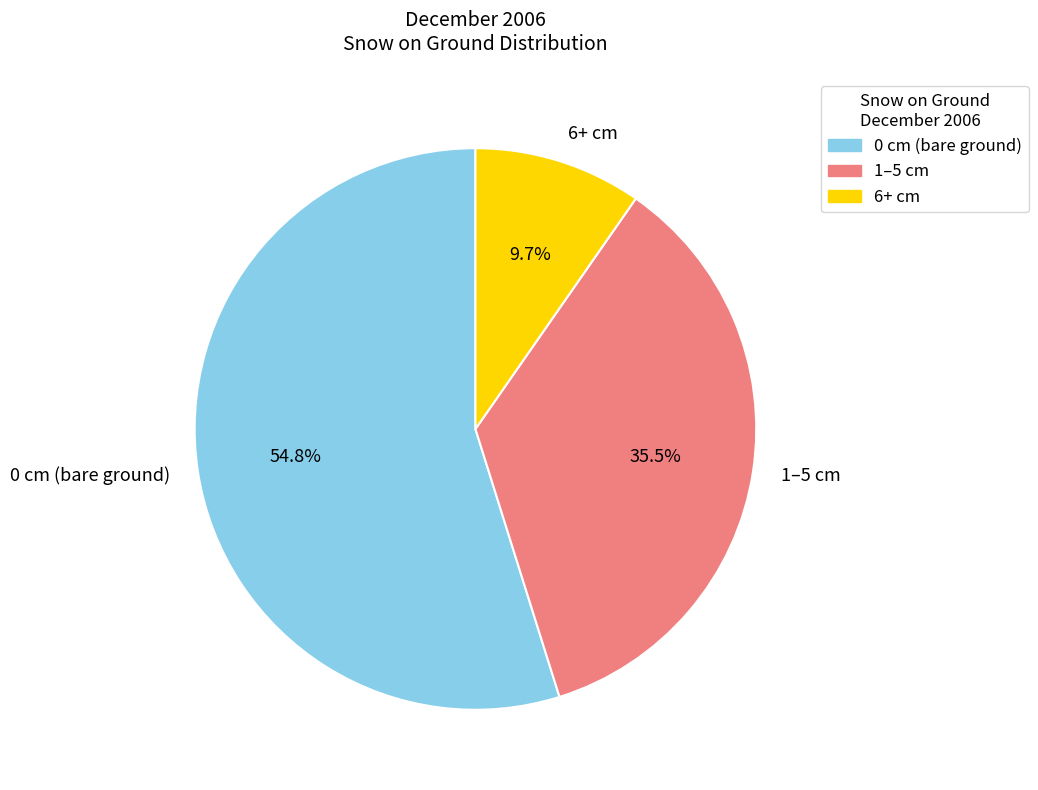

Which has a higher value, 0 cm (bare ground) or 6+ cm?

0 cm (bare ground)